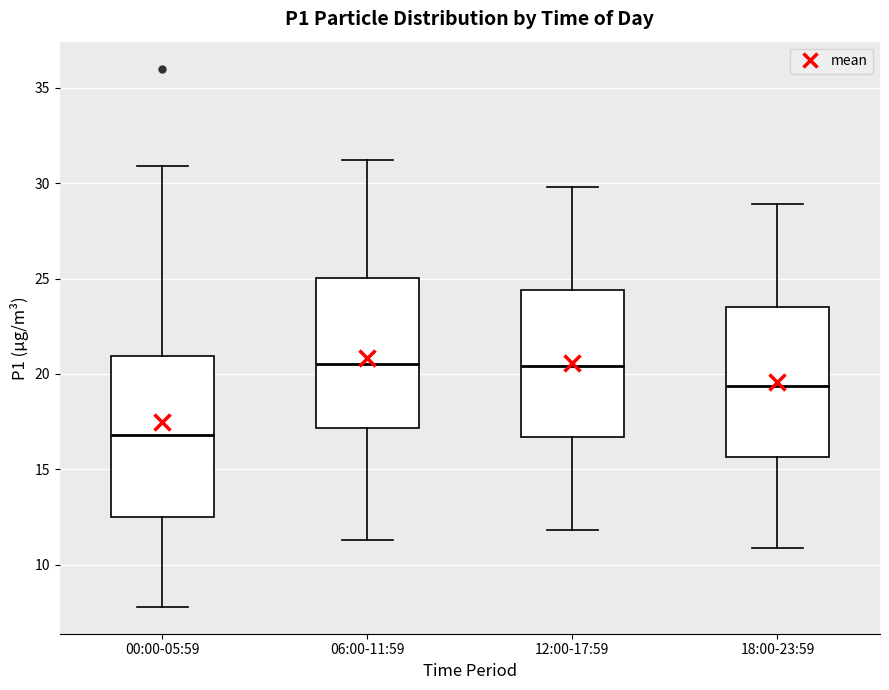

Where does the lower whisker of the box for 12:00-17:59 end on the y-axis? The values are not printed on the chart, so give them approximately, as read against the axis.

12.0